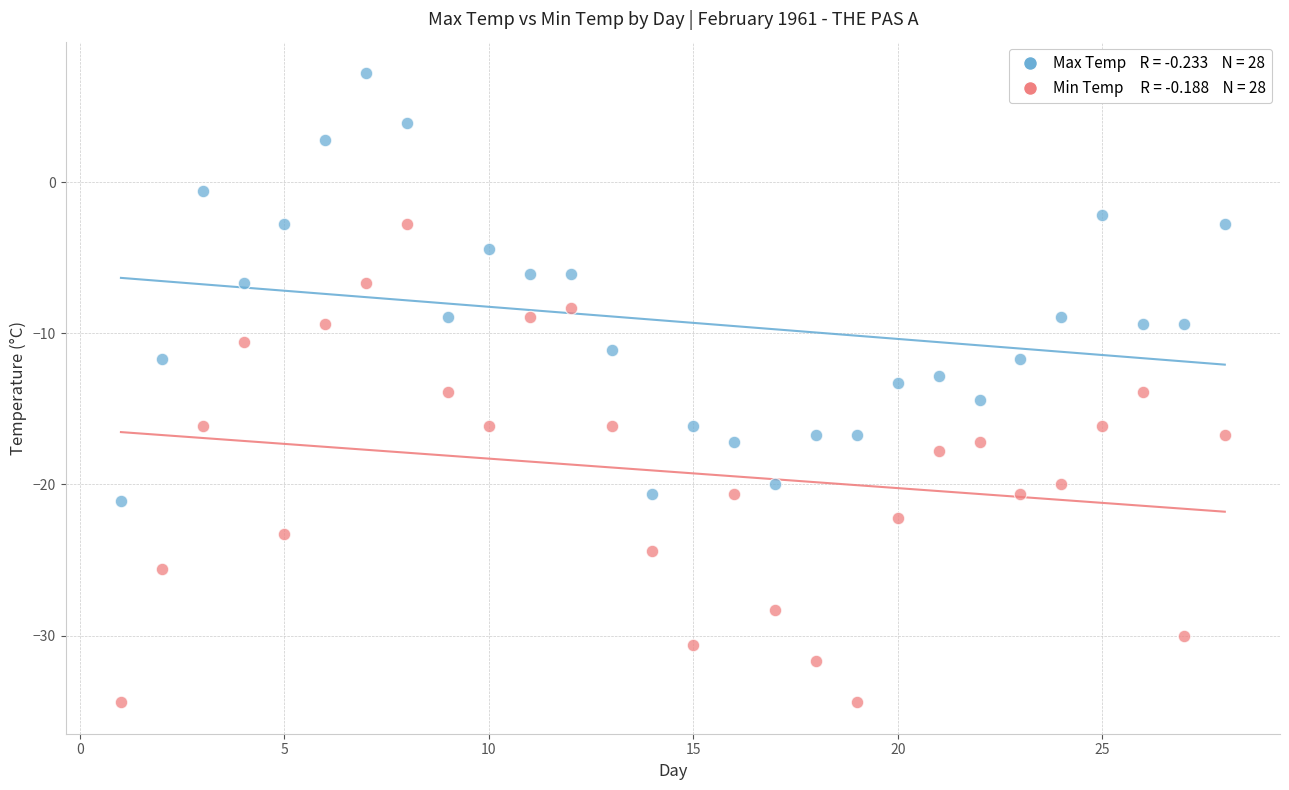

Across all data points, what is the range of Y values (max minus min)?

41.6